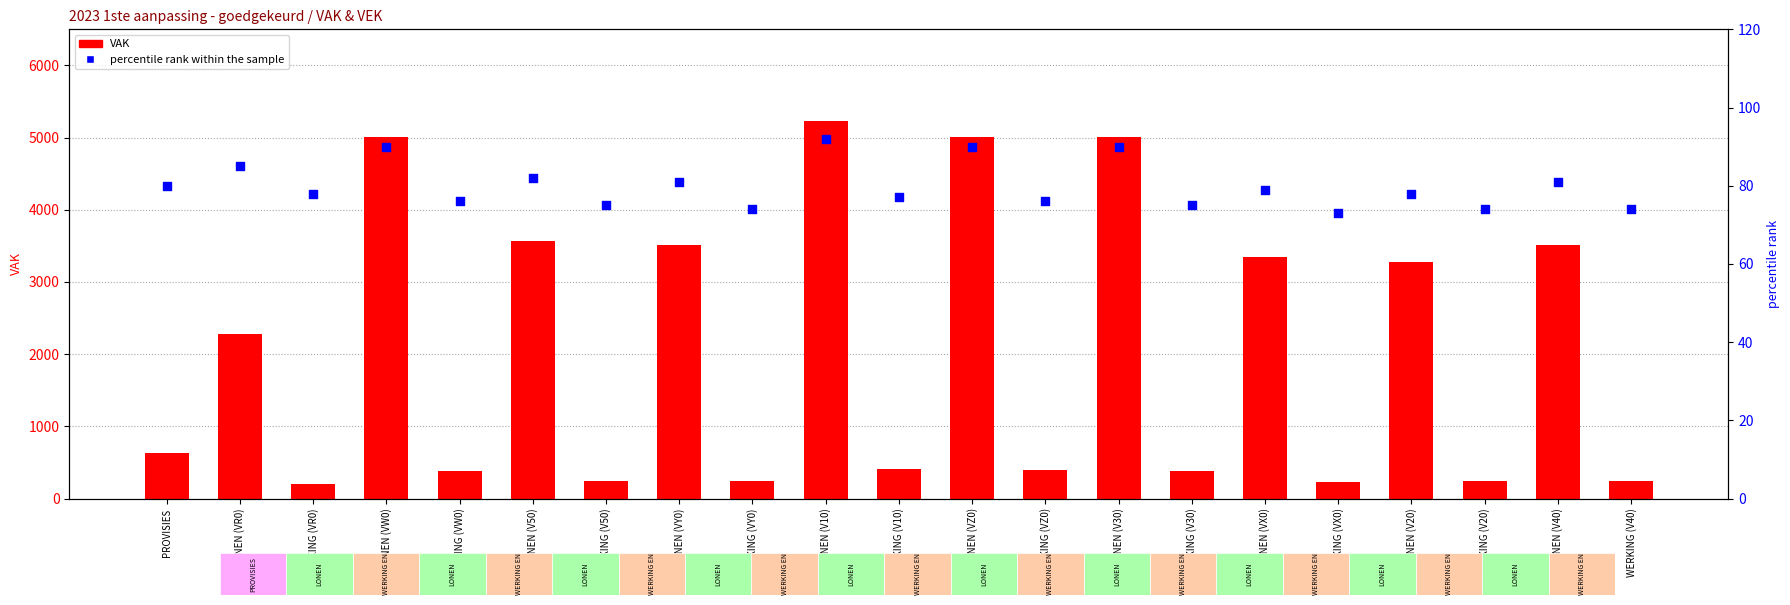

At which category is the sum across all series the highest?

LONEN (V10)